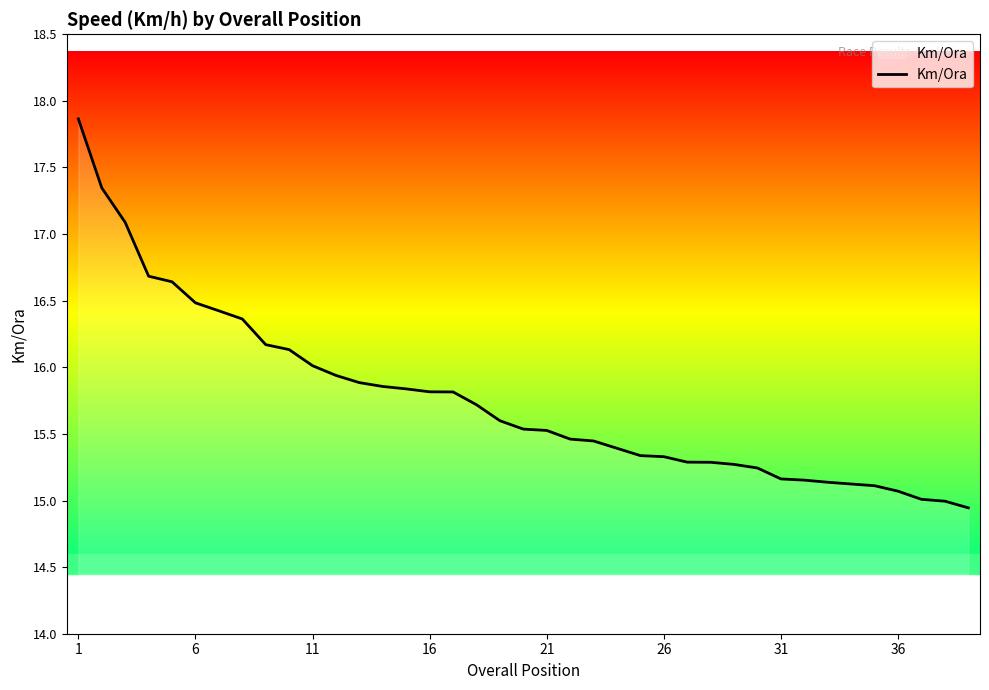

What is the minimum value shown in the chart?

14.9